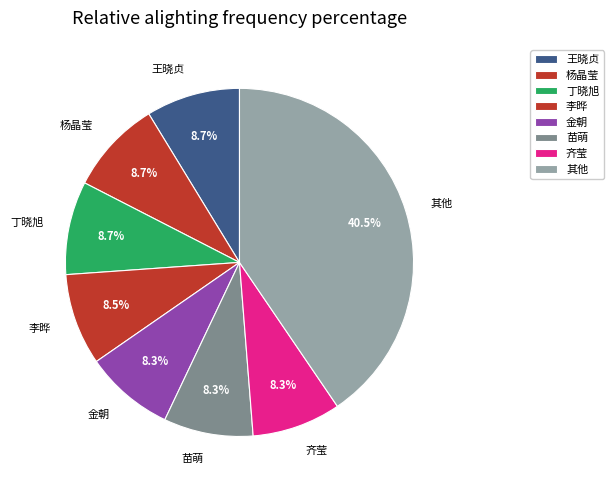

True or false: 杨晶莹 accounts for 9% of the total.

True